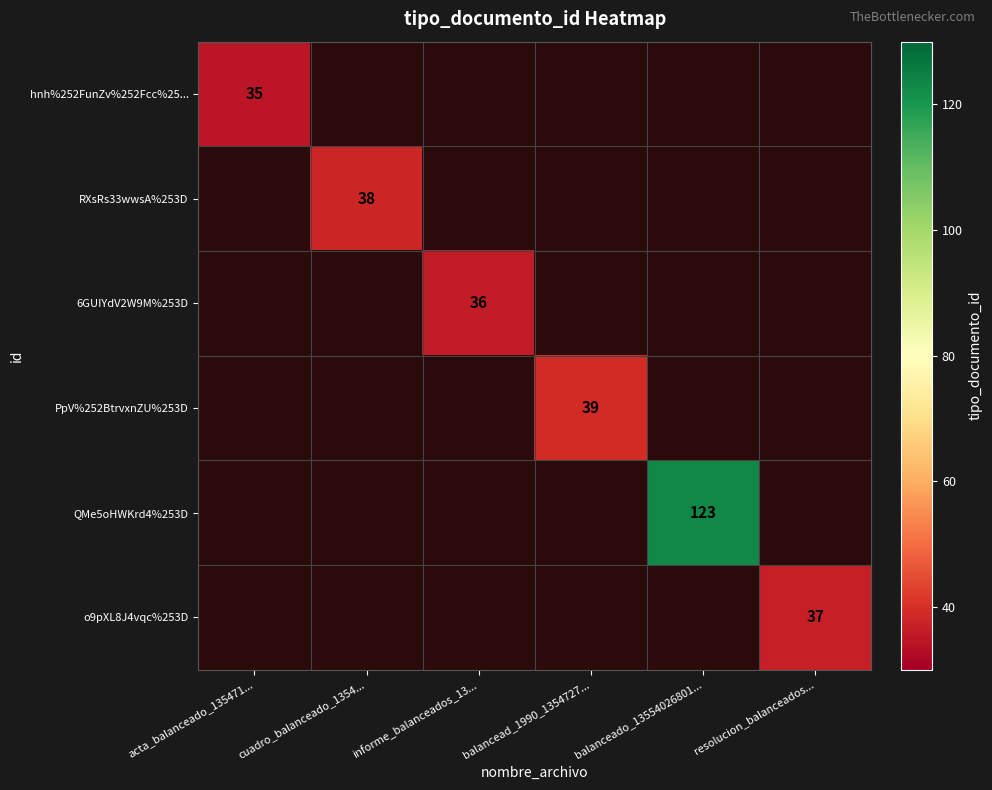

True or false: o9pXL8J4vqc%253D has a value of 18 at resolucion_balanceados....

False